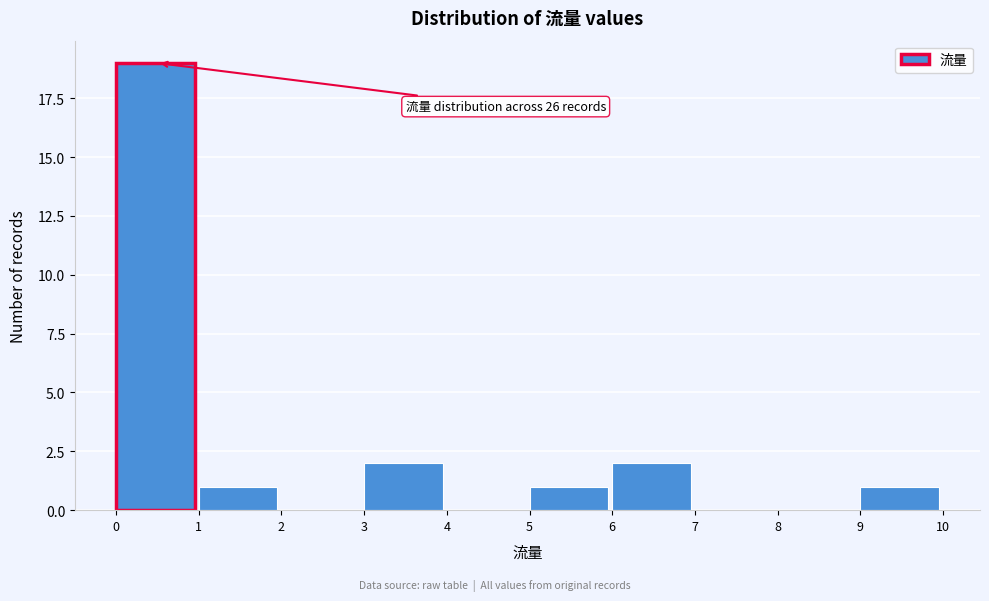

Over which range of the x-axis is the bar tallest?

0 to 1